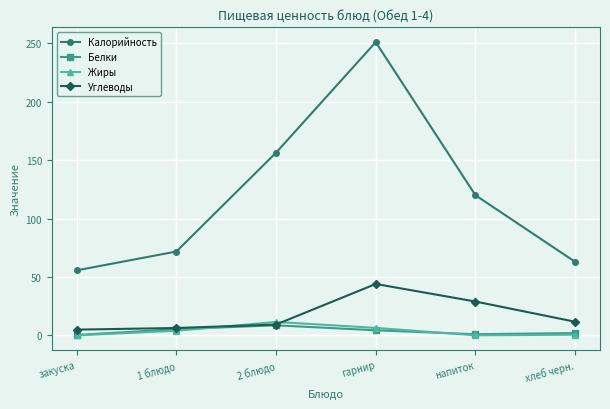

At which category is the sum across all series the highest?

гарнир